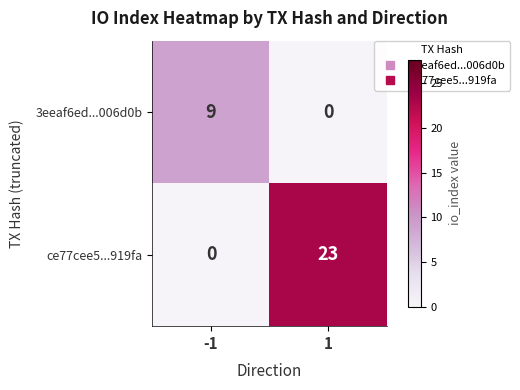

Which series has the largest total across all categories?

ce77cee5...919fa